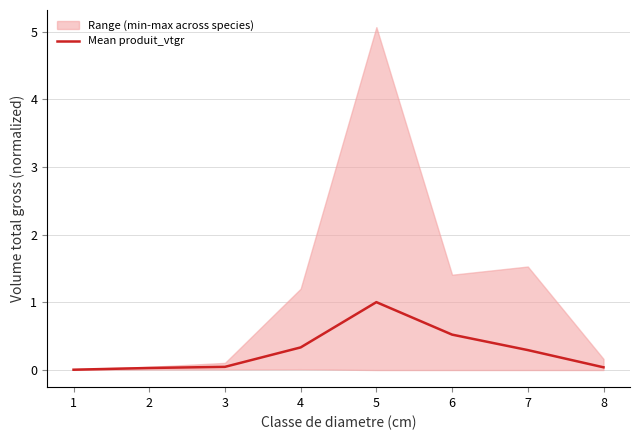

Rank the categories by value from highest to lowest.

5, 6, 4, 7, 3, 8, 2, 1